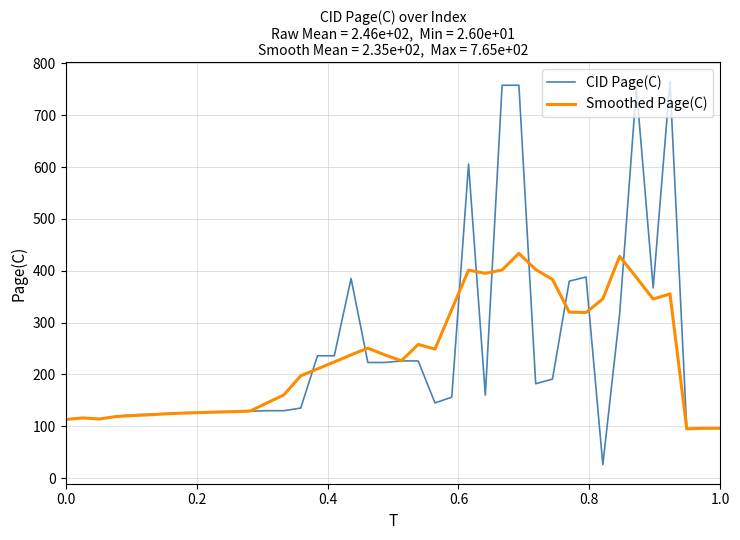

Which series has the largest range (max minus min)?

CID Page(C)